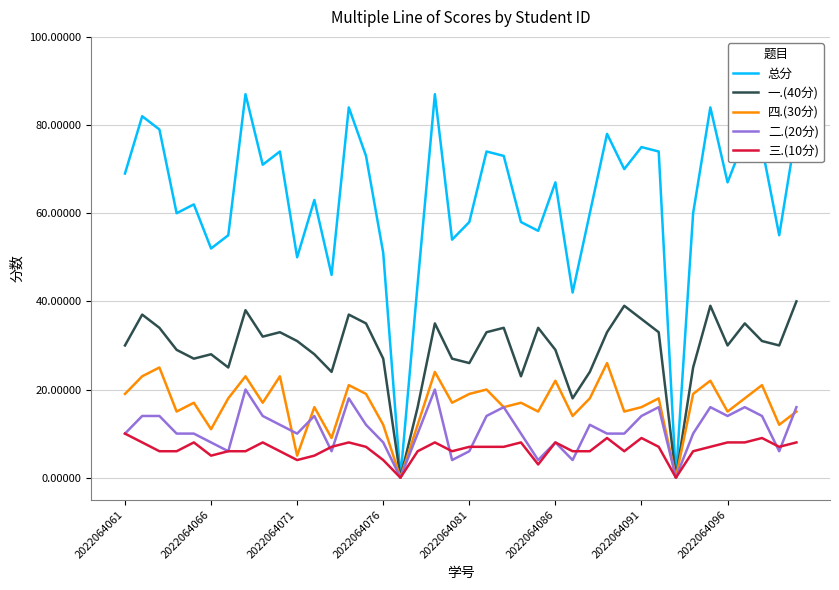

Which series has the widest spread of values?

总分